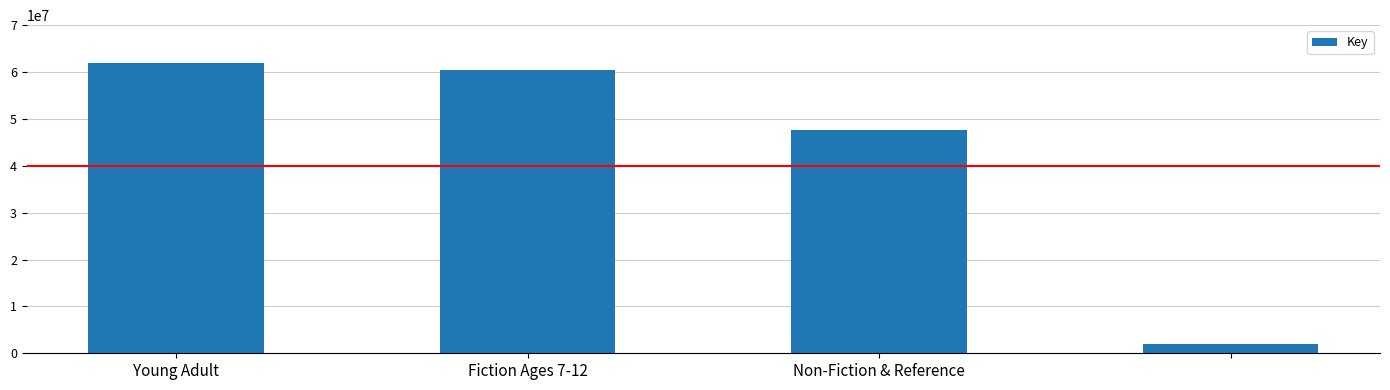

What is the greatest value displayed?

61885071